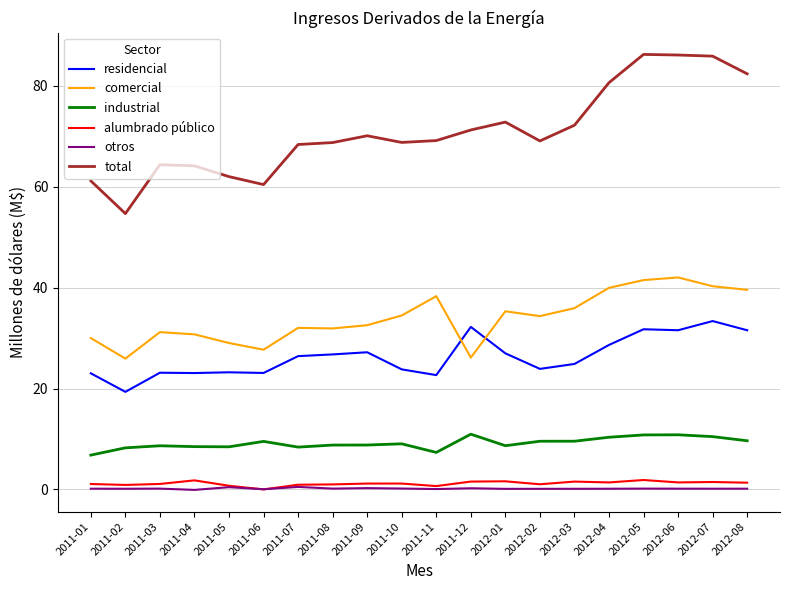

What is the maximum value shown in the chart?

86.2